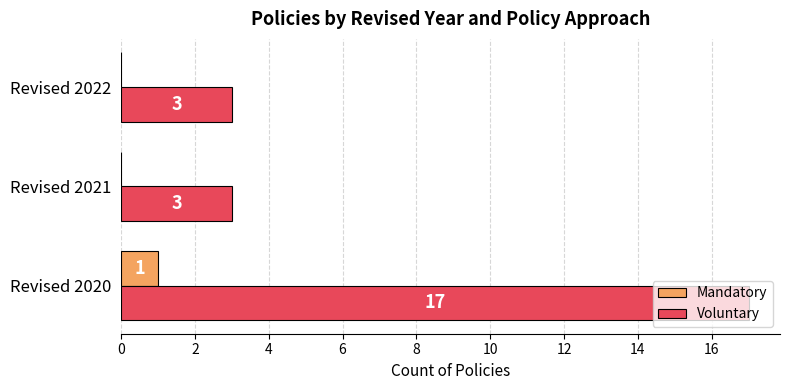

At which label does Mandatory reach its peak?

Revised 2020